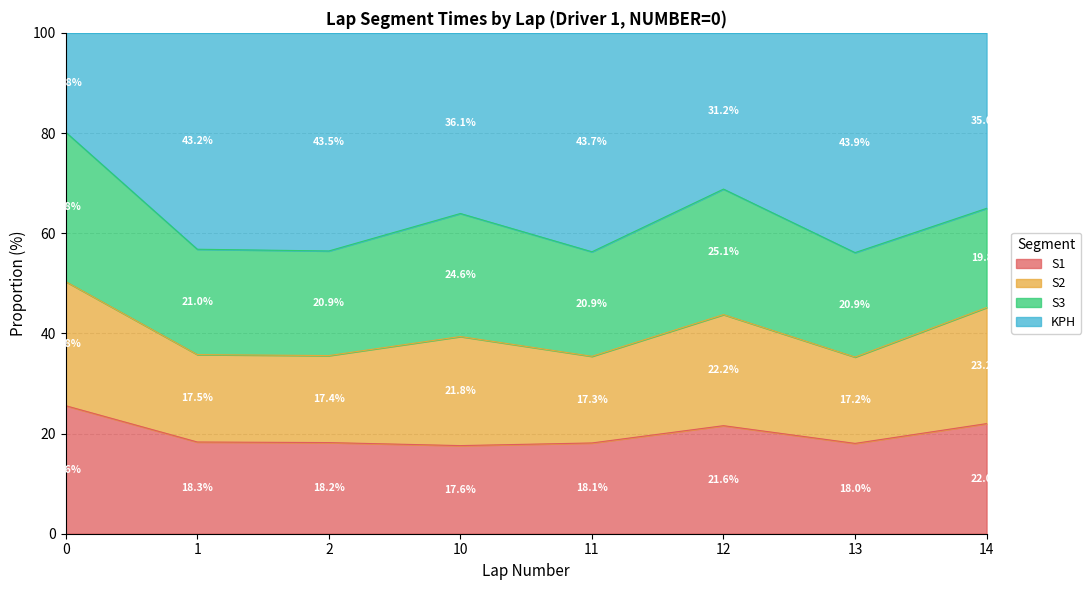

What value does the S1 series have at 0?

25.6